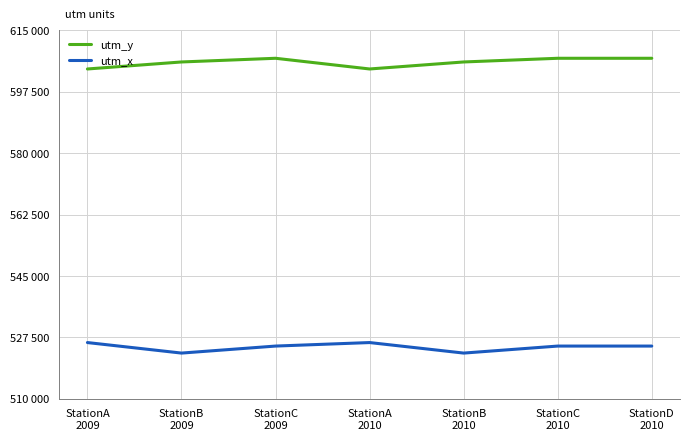

What are all the series names shown in the legend?

utm_y, utm_x